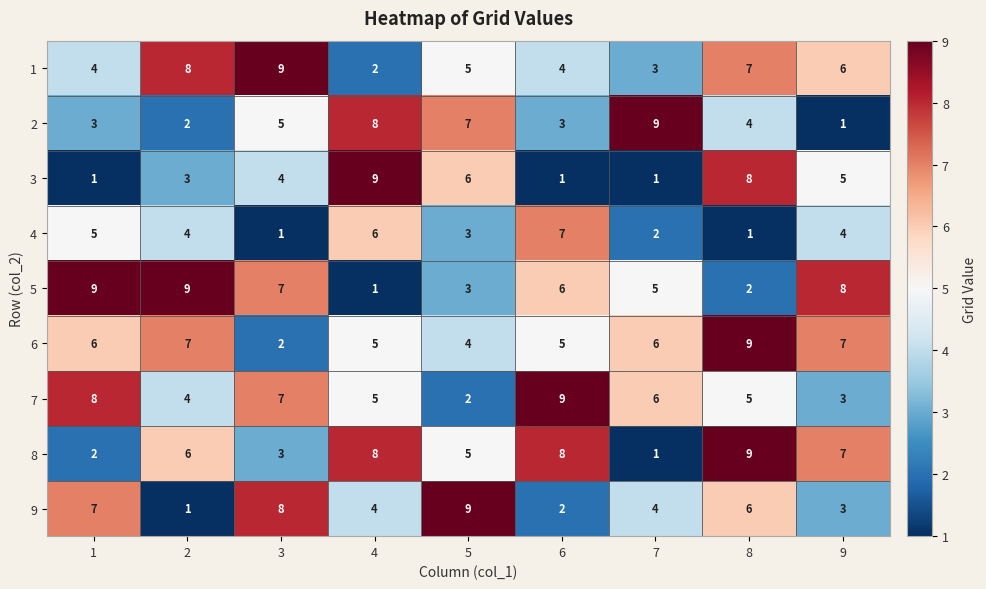

Count the number of data series in this chart.

9